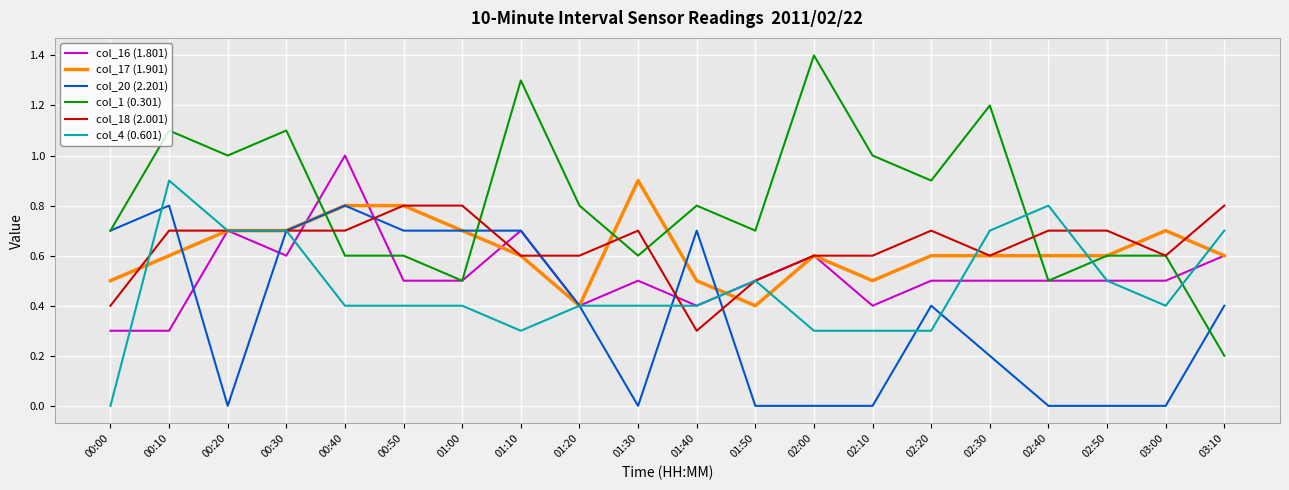

Which series has the largest total across all categories?

col_1 (0.301)